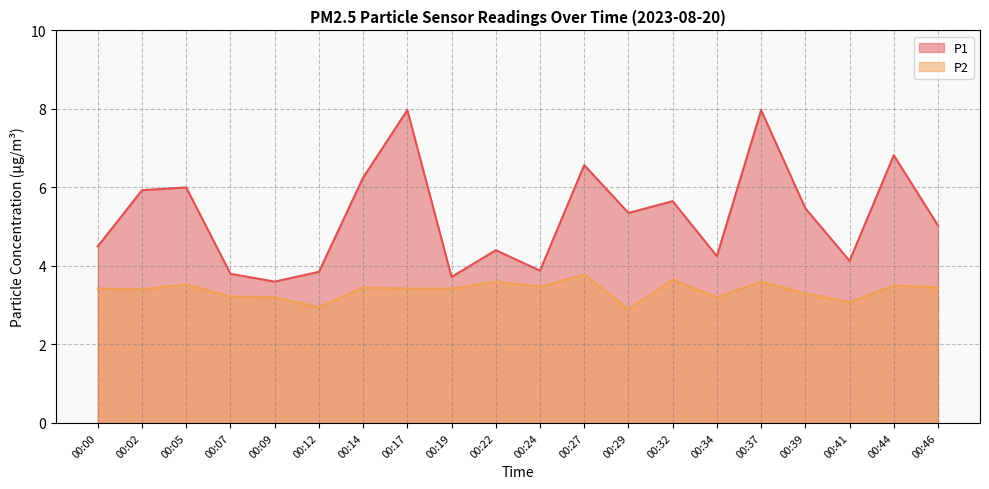

What is the average value of the P2 series?

3.4